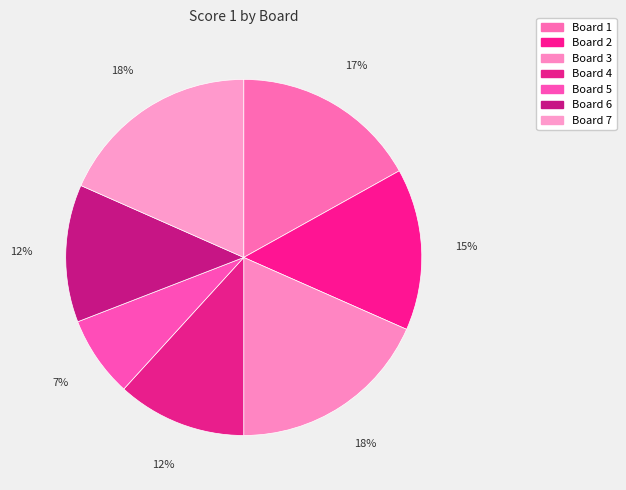

True or false: Board 7 accounts for 11% of the total.

False